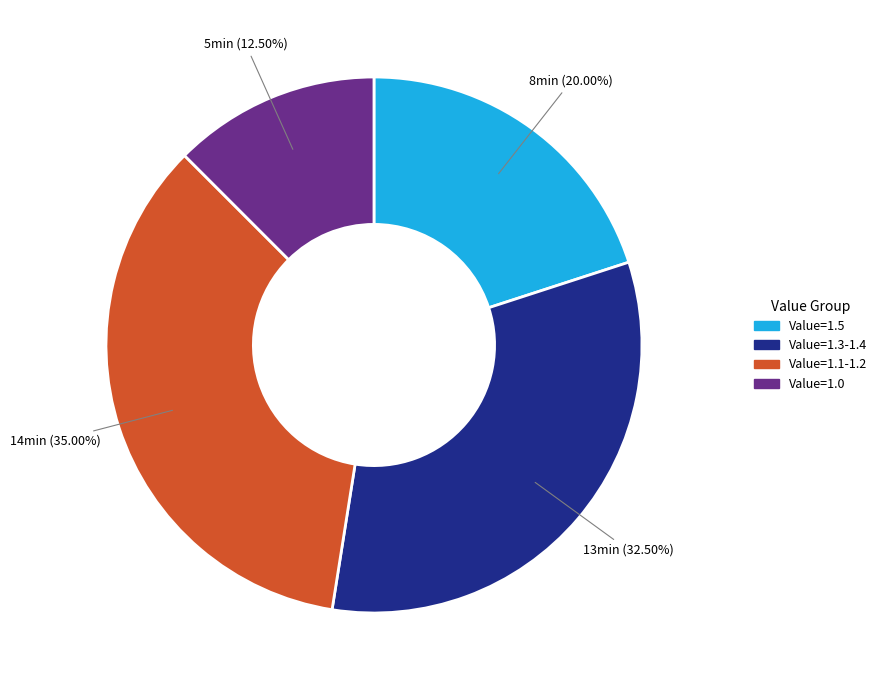

Is there a majority slice in this chart?

No